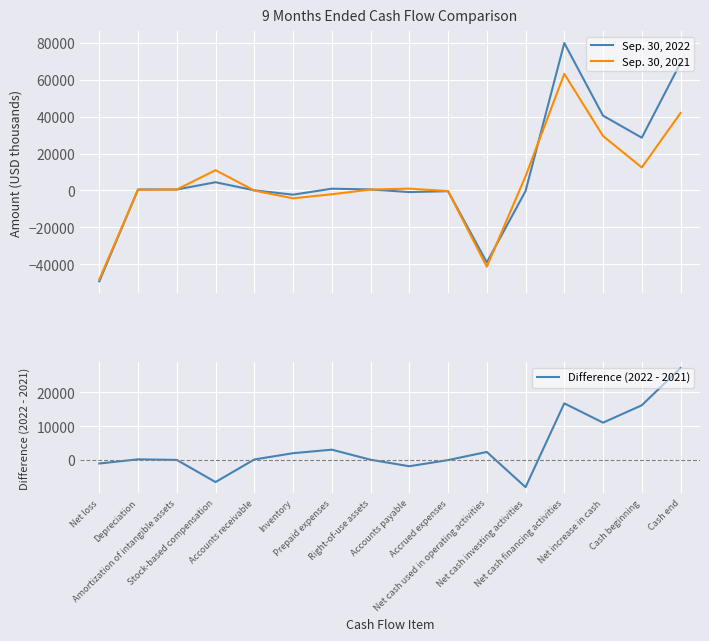

What are all the series names shown in the legend?

Sep. 30, 2022, Sep. 30, 2021, Difference (2022 - 2021)